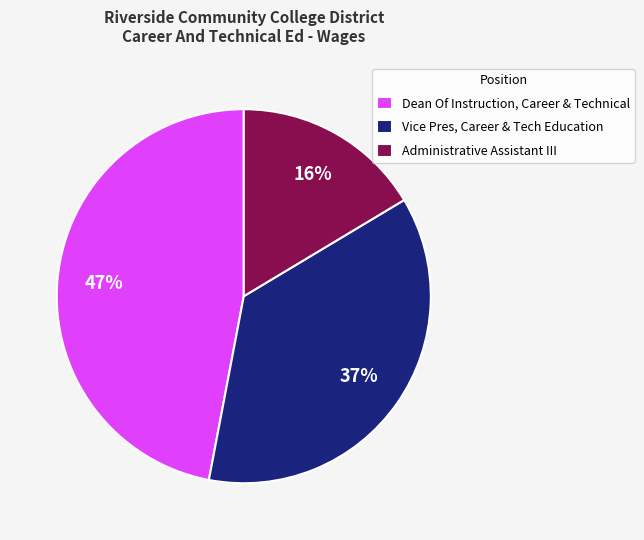

Count the number of slices in the pie.

3